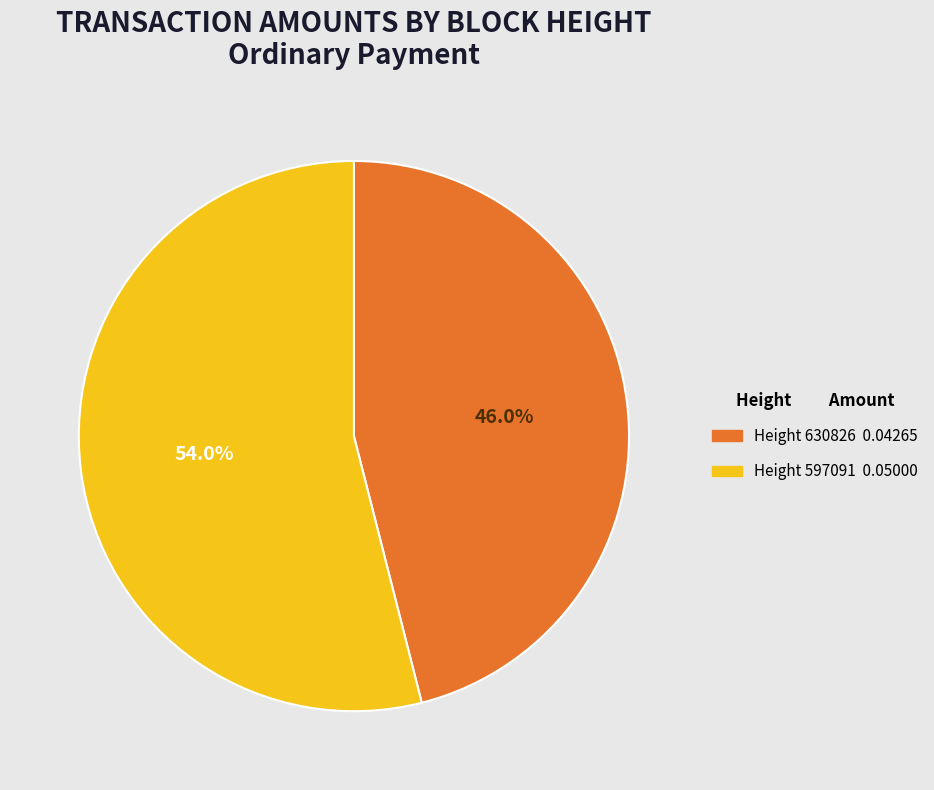

Is there any slice that represents more than half of the pie?

Yes